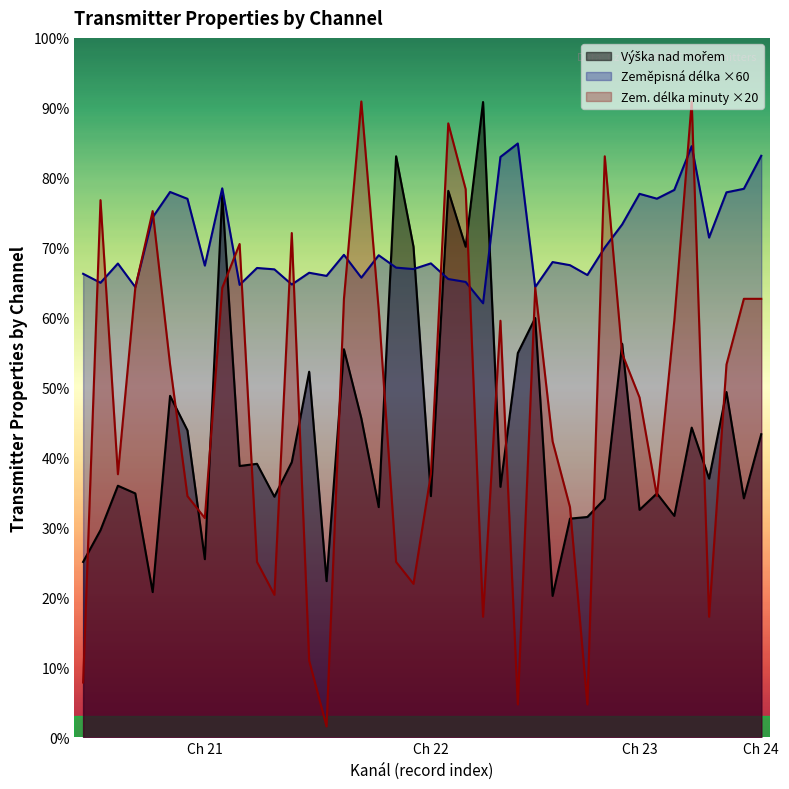

Reading right to left, list all the values displayed in this chart.

Výška nad mořem: 553.0	436.0	630.0	472.0	565.0	404.0	445.0	415.0	718.0	435.0	402.0	399.0	258.0	765.0	701.0	457.0	1159.0	895.0	997.0	440.0	895.0	1060.0	420.0	582.0	708.0	285.0	667.0	502.0	439.0	499.0	495.0	989.0	325.0	560.0	623.0	265.0	445.0	459.0	378.0	320.0
Zem. délka minuty: 800.0	800.0	680.0	220.0	1160.0	760.0	440.0	620.0	700.0	1060.0	60.0	420.0	540.0	820.0	60.0	760.0	220.0	1000.0	1120.0	480.0	280.0	320.0	780.0	1160.0	800.0	20.0	140.0	920.0	260.0	320.0	900.0	820.0	400.0	440.0	680.0	960.0	820.0	480.0	980.0	100.0
Zeměpisná délka: 1060.9	1000.7	994.2	911.7	1078.5	998.7	982.7	991.5	935.6	893.5	843.4	861.3	867.1	821.4	1083.4	1058.8	791.9	830.8	836.1	864.6	854.3	856.9	879.4	838.6	880.3	841.8	847.5	826.1	853.8	856.3	825.4	1001.6	860.6	982.4	994.9	948.7	821.4	864.4	829.3	845.6